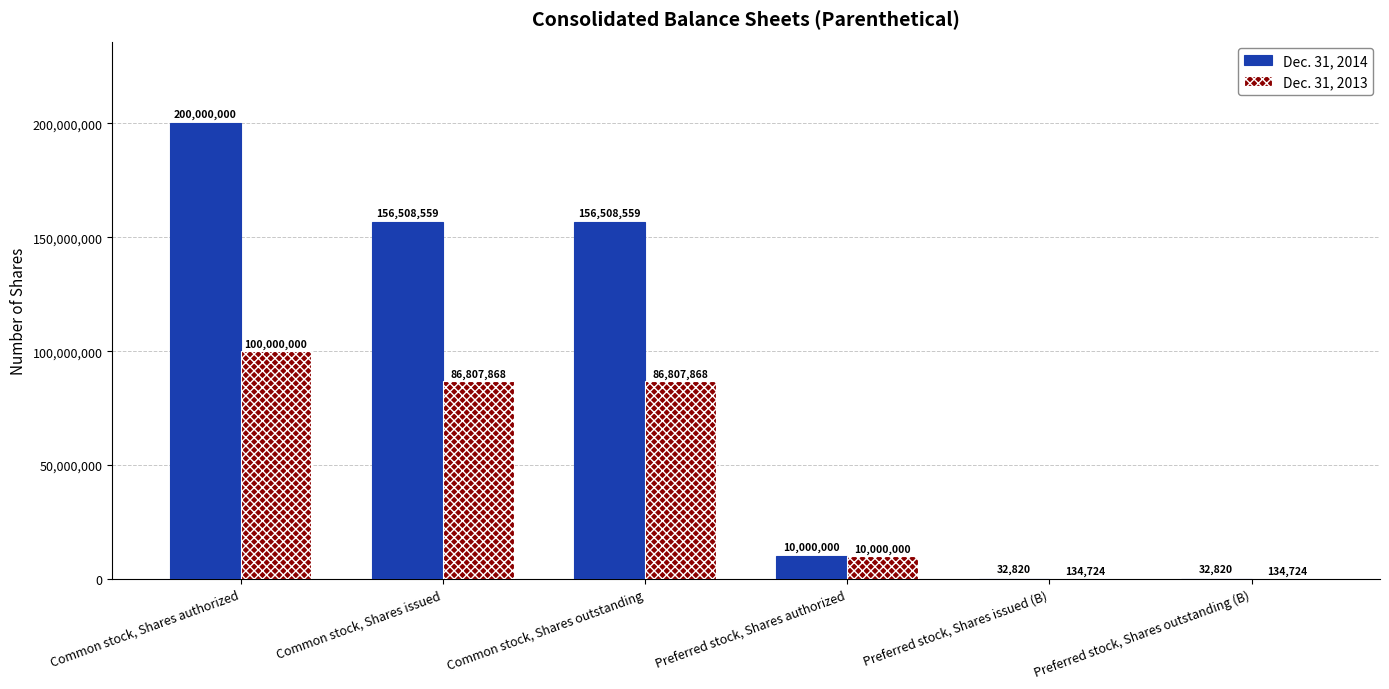

Which series changed the most between Preferred stock, Shares authorized and Preferred stock, Shares issued (B)?

Dec. 31, 2014